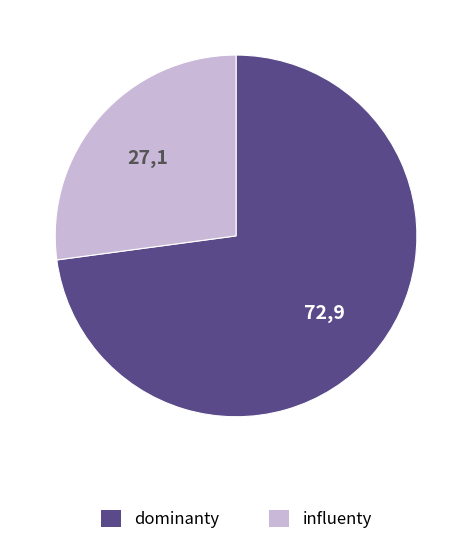

Does influenty represent more than half of the total?

No